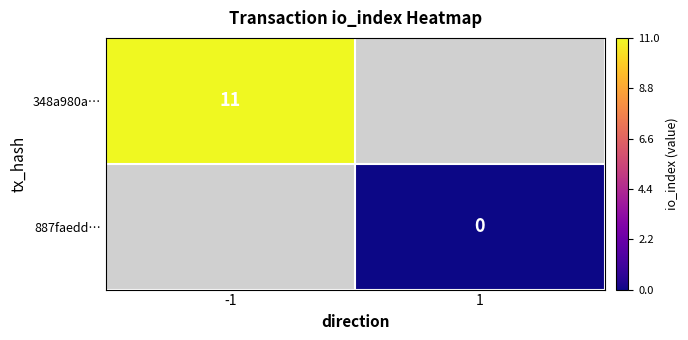

The 348a980a… series shows 11 at -1. True or false?

True